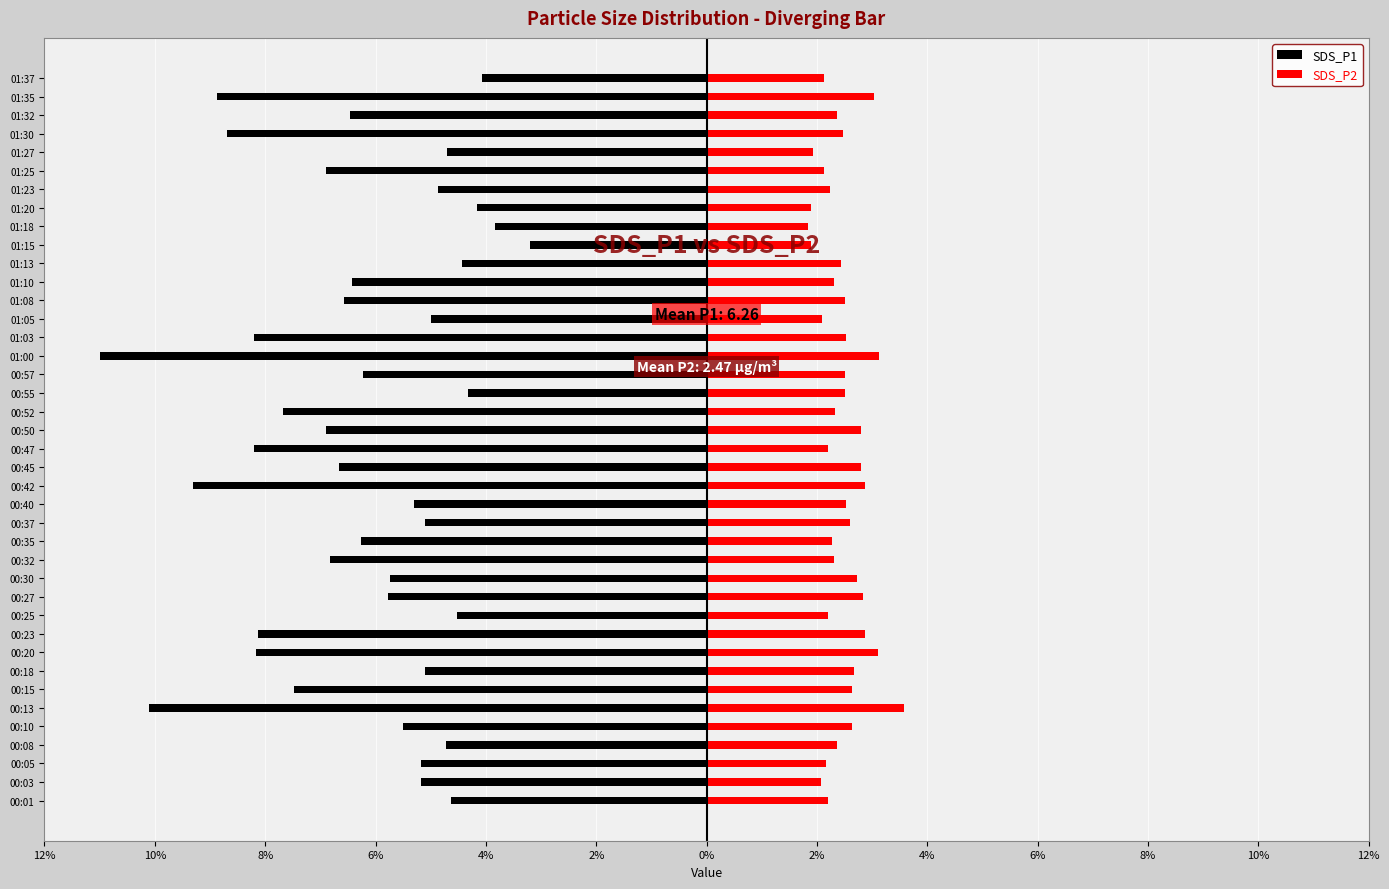

Is it true that SDS_P2 equals 5.5 at 00:20?

False